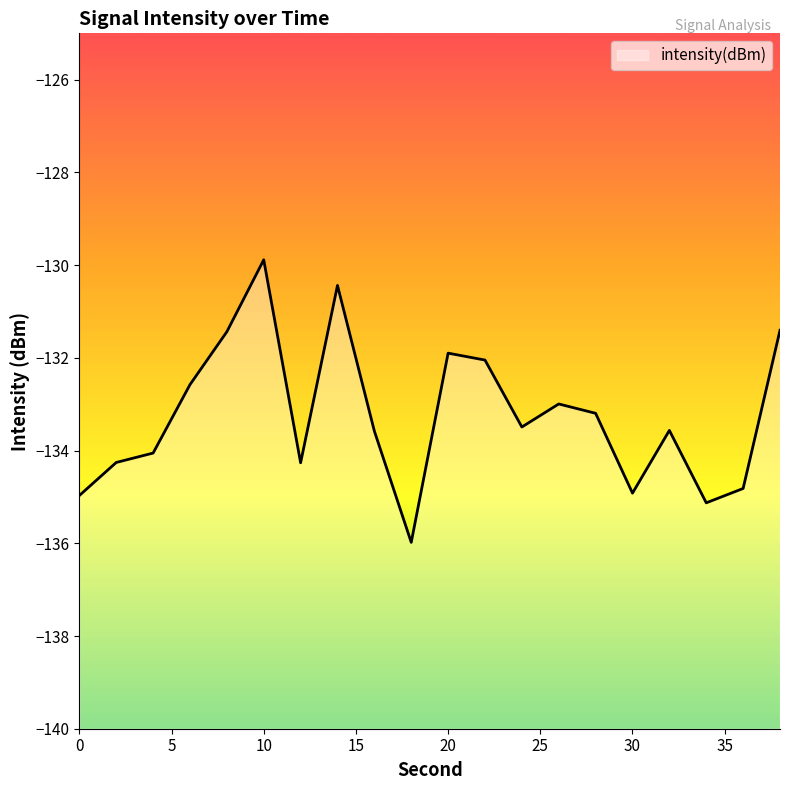

Reading left to right, list all the values displayed in this chart.

0=-135.0	2=-134.3	4=-134.1	6=-132.6	8=-131.4	10=-129.9	12=-134.3	14=-130.4	16=-133.6	18=-136.0	20=-131.9	22=-132.0	24=-133.5	26=-133.0	28=-133.2	30=-134.9	32=-133.6	34=-135.1	36=-134.8	38=-131.4